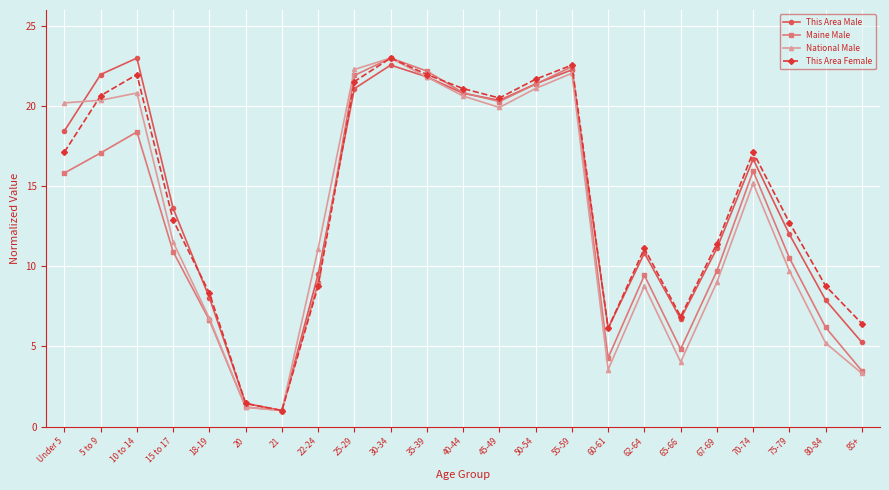

True or false: Maine Male has a value of 13.6 at 25-29.

False